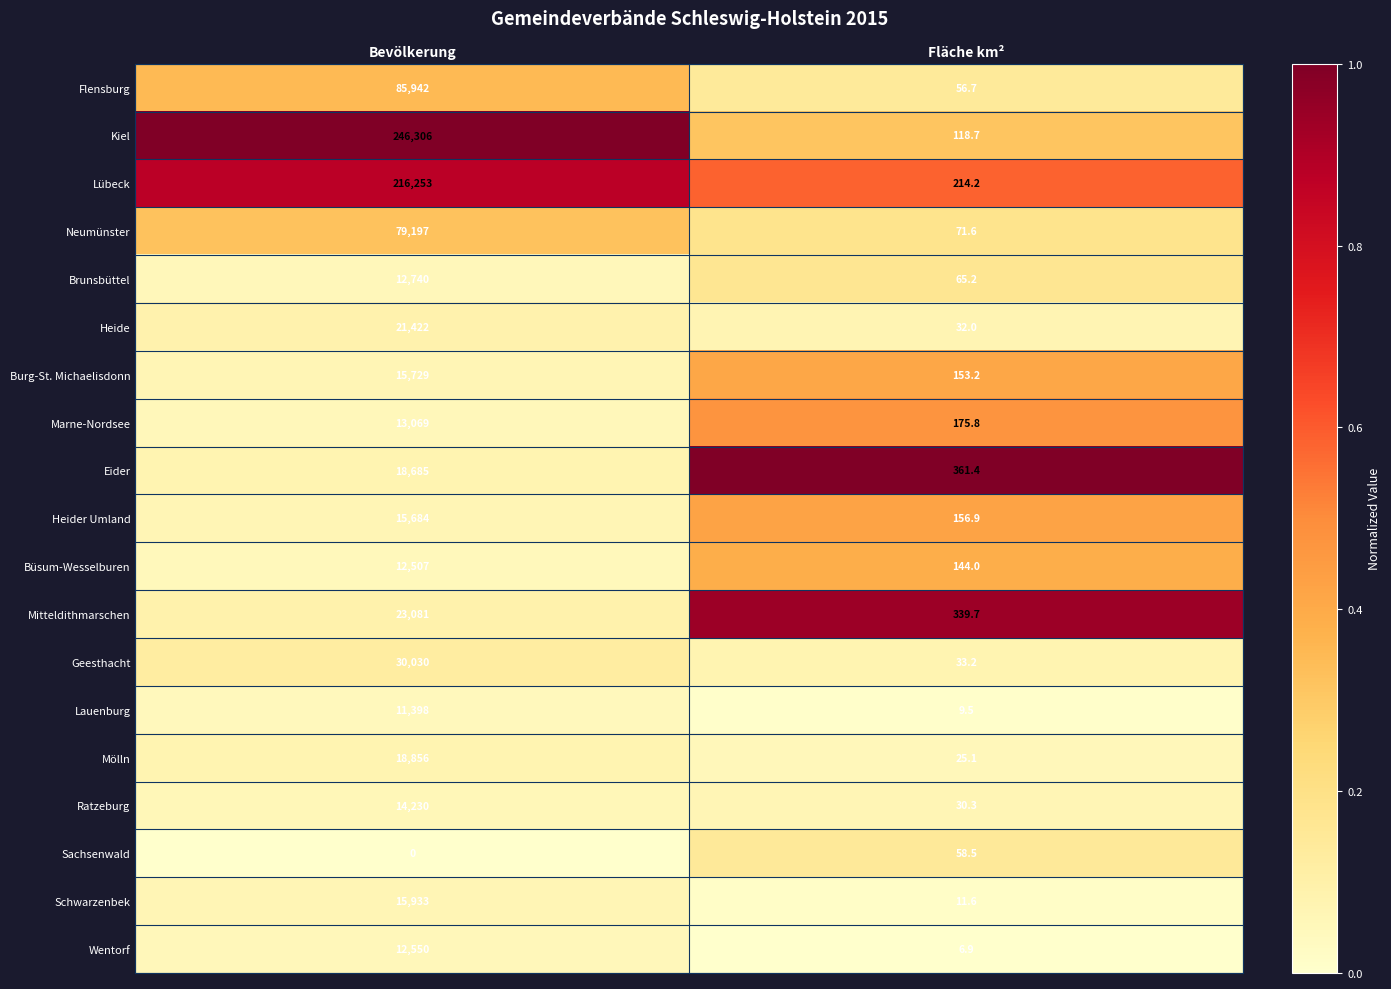

Which label corresponds to the smallest value in the chart?

Bevölkerung